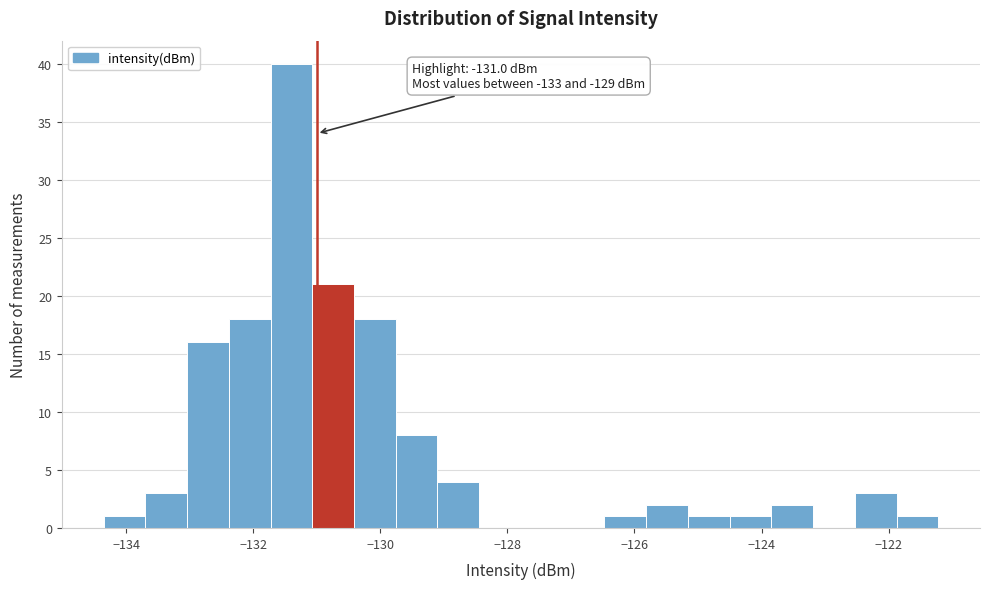

Around what value on the x-axis is the tallest bar? Give the approximate position of its centre, as read against the axis.

-131.4